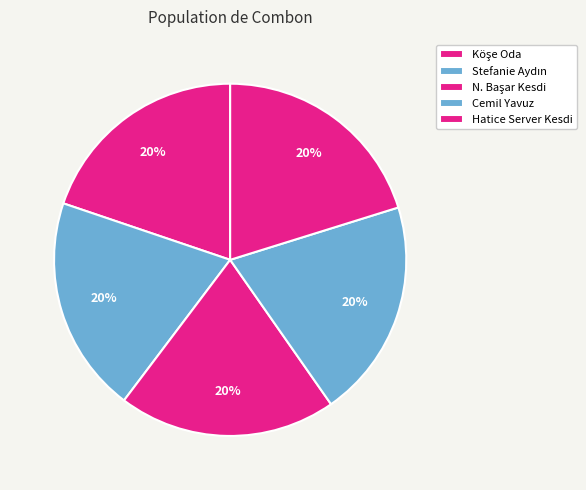

Count the number of slices in the pie.

5